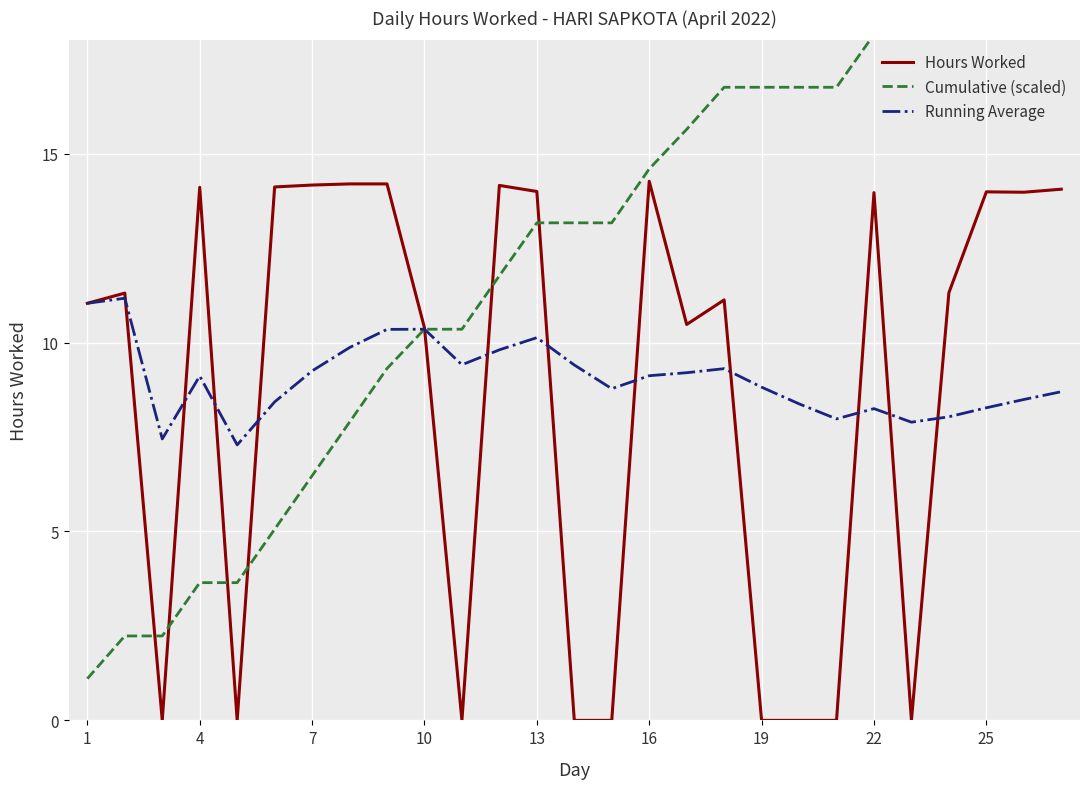

How many intersections are there between Hours Worked and Running Average?

12